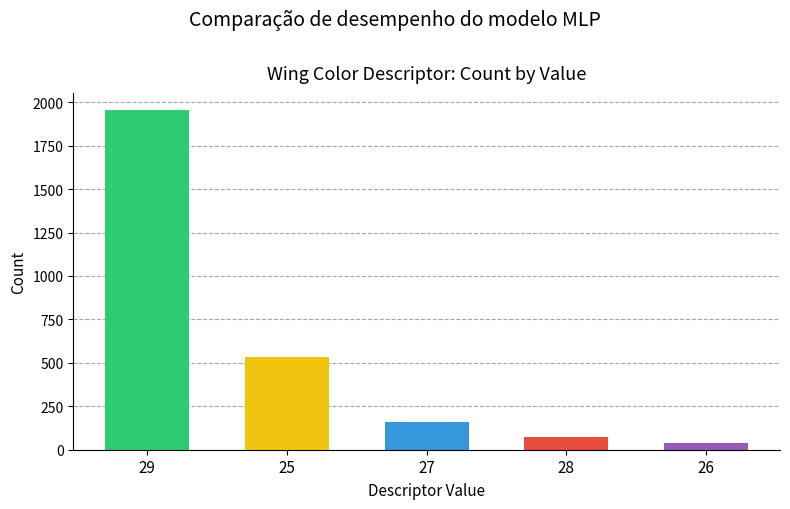

How many data points are less than 158?

2